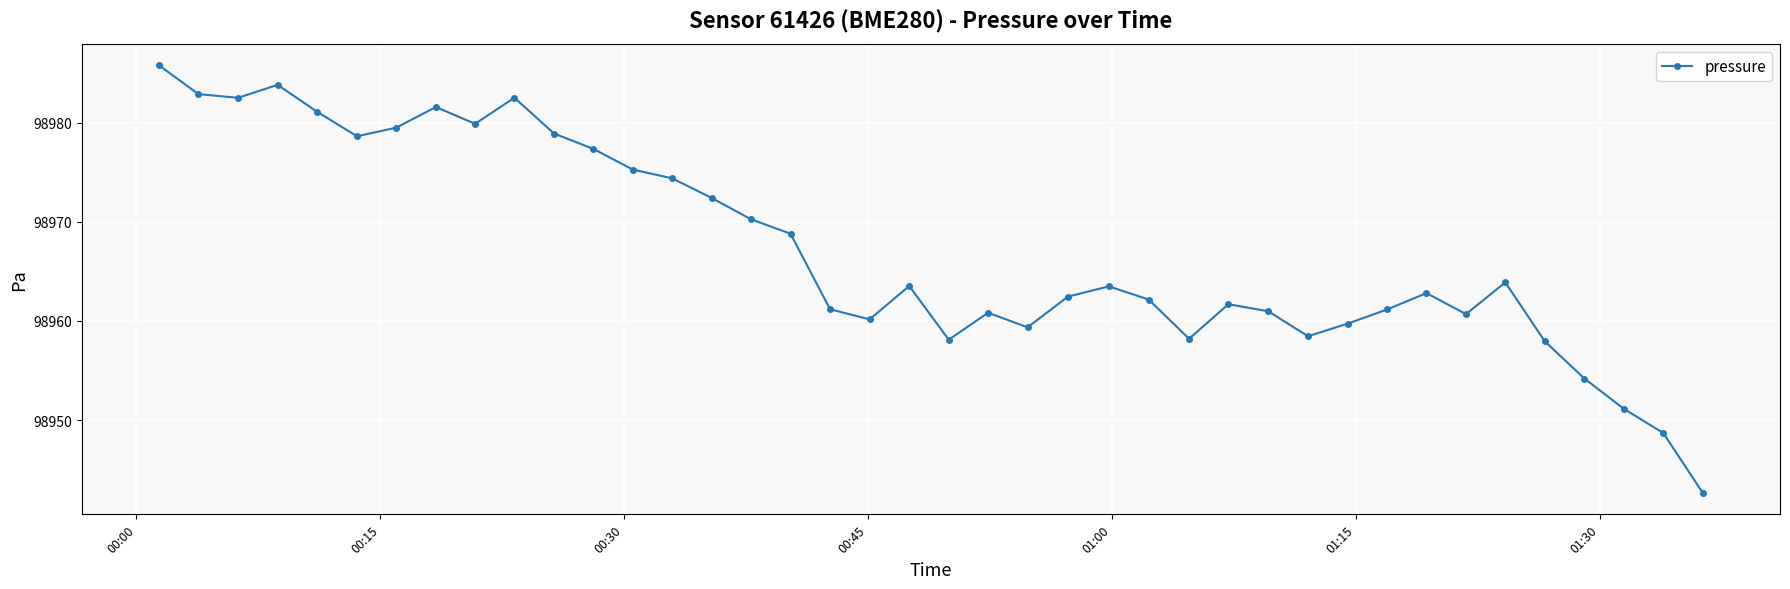

What is the value of the 27th point from the left?

98958.2